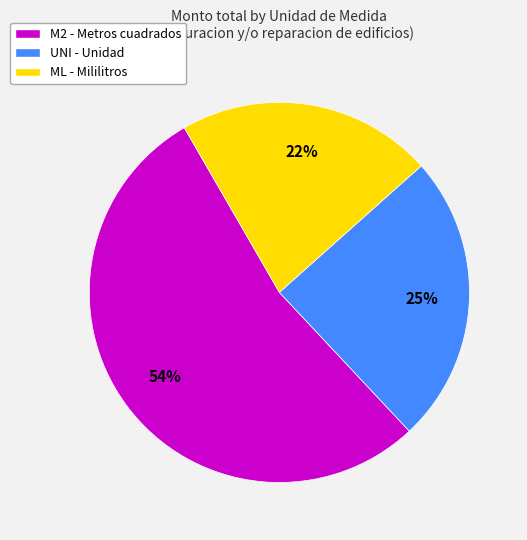

Does M2 - Metros cuadrados represent more than half of the total?

Yes